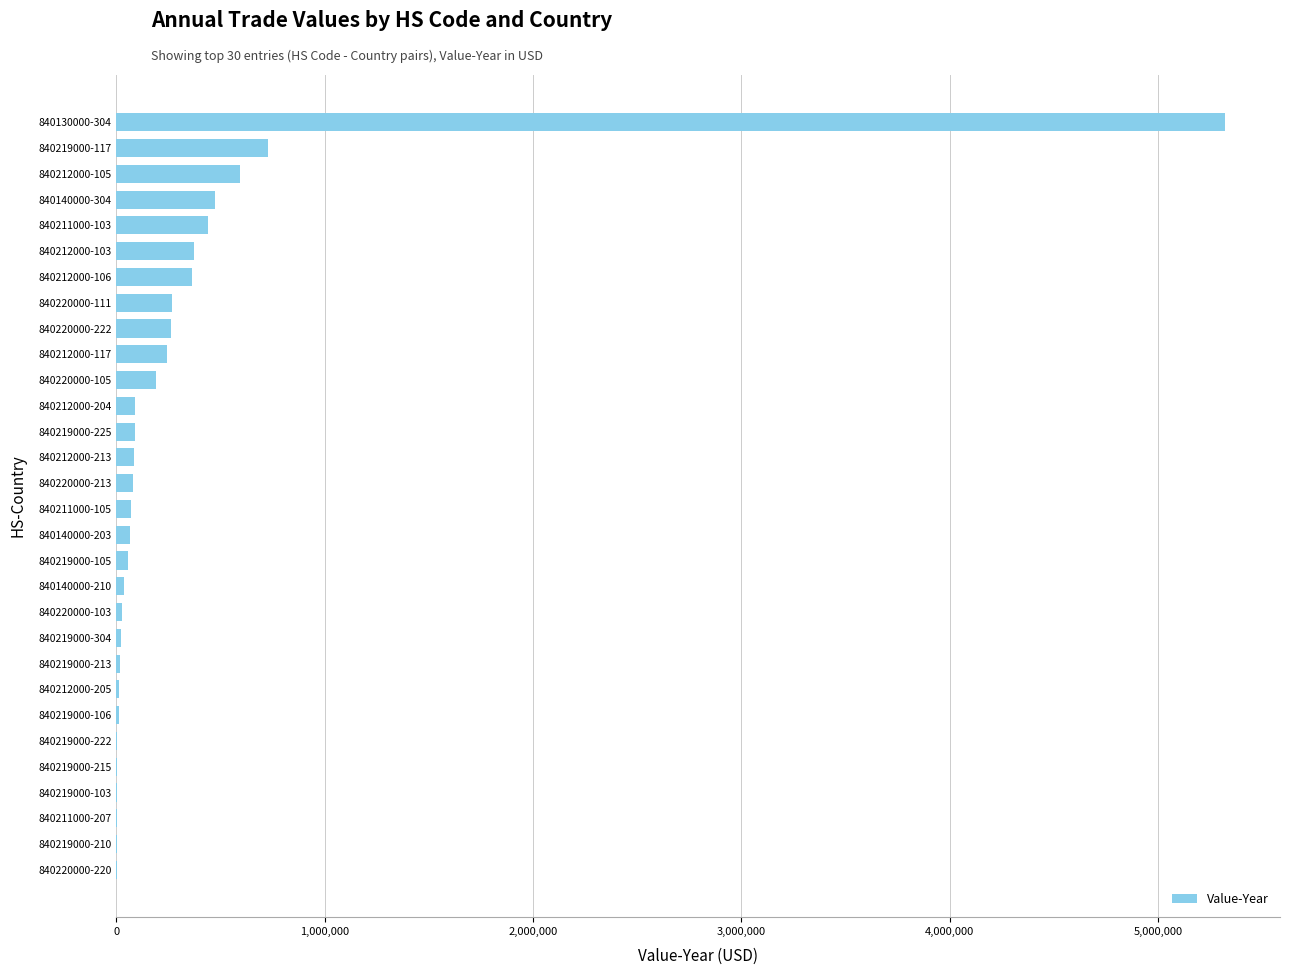

What is the maximum value shown in the chart?

5320789